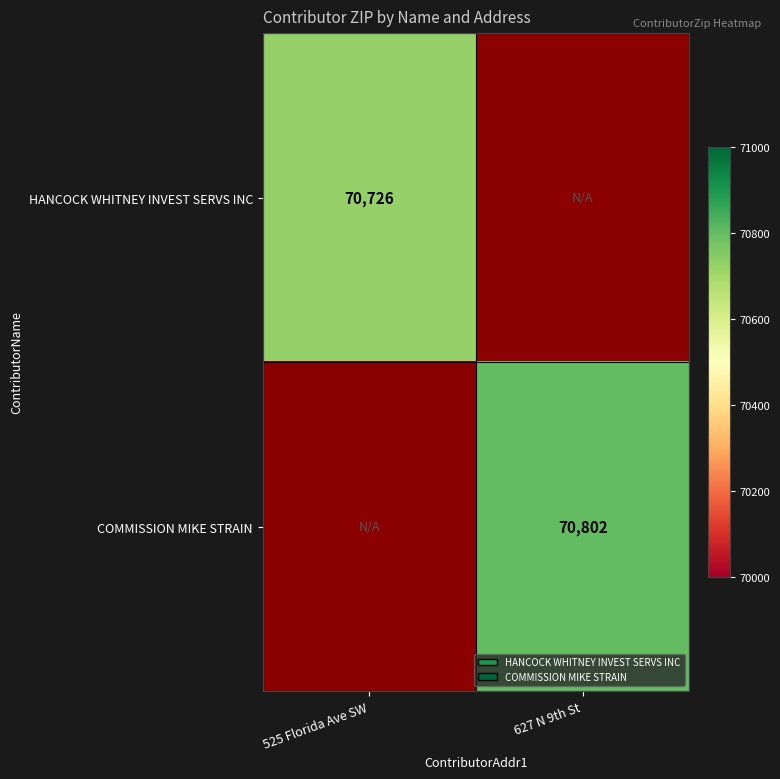

Count the number of categories in the chart.

2